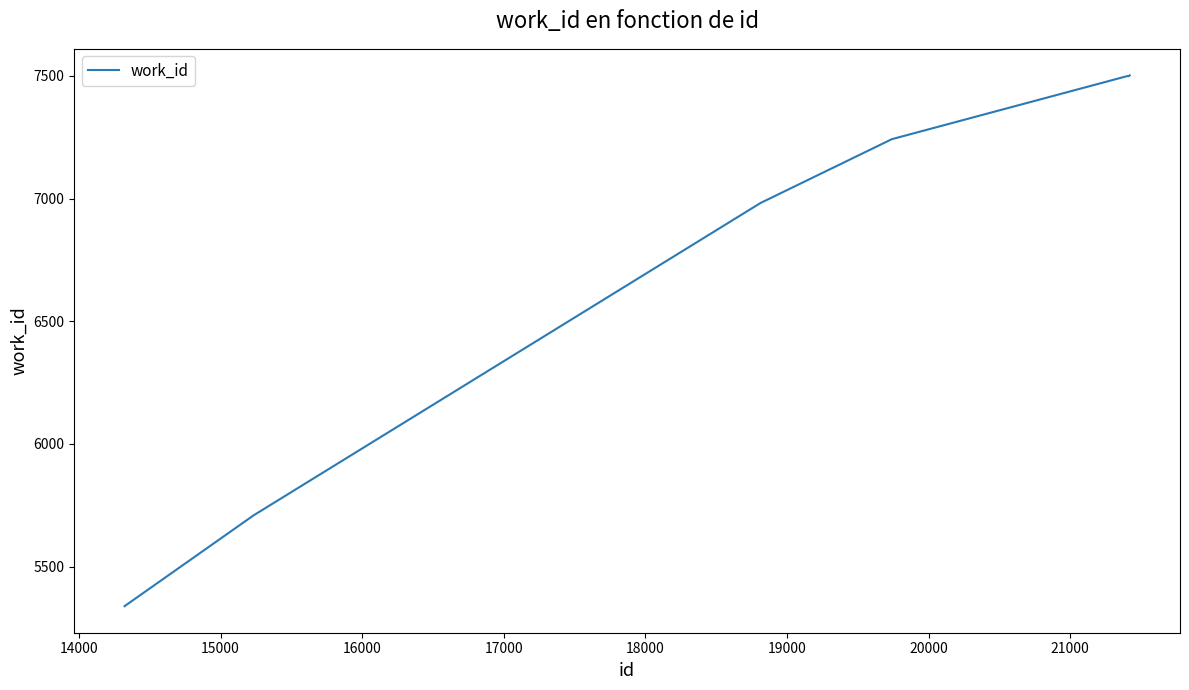

What is the greatest value displayed?

7502